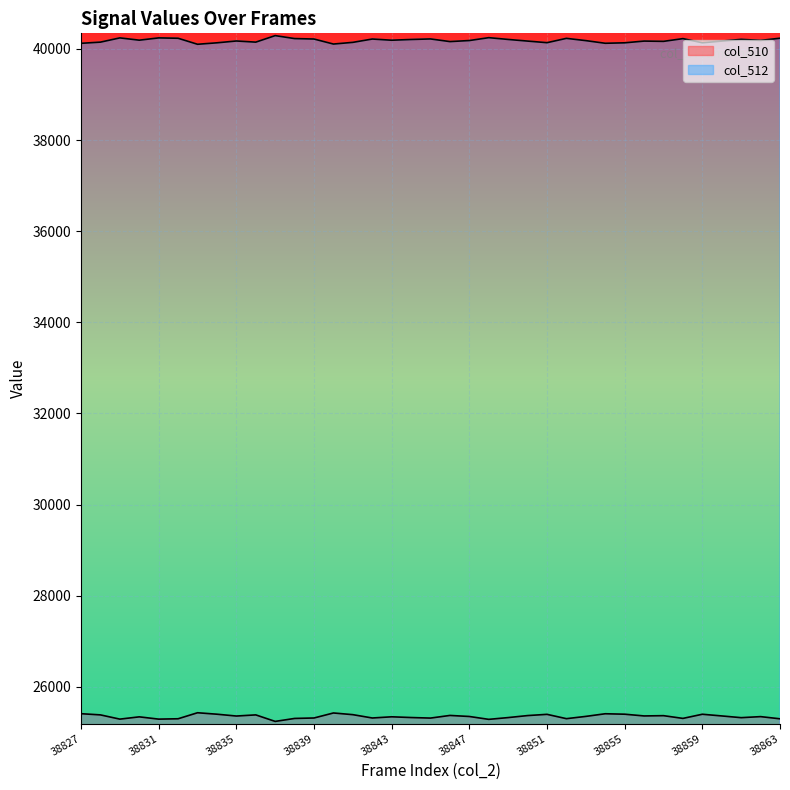

At which category does the data reach its first local valley?

38829